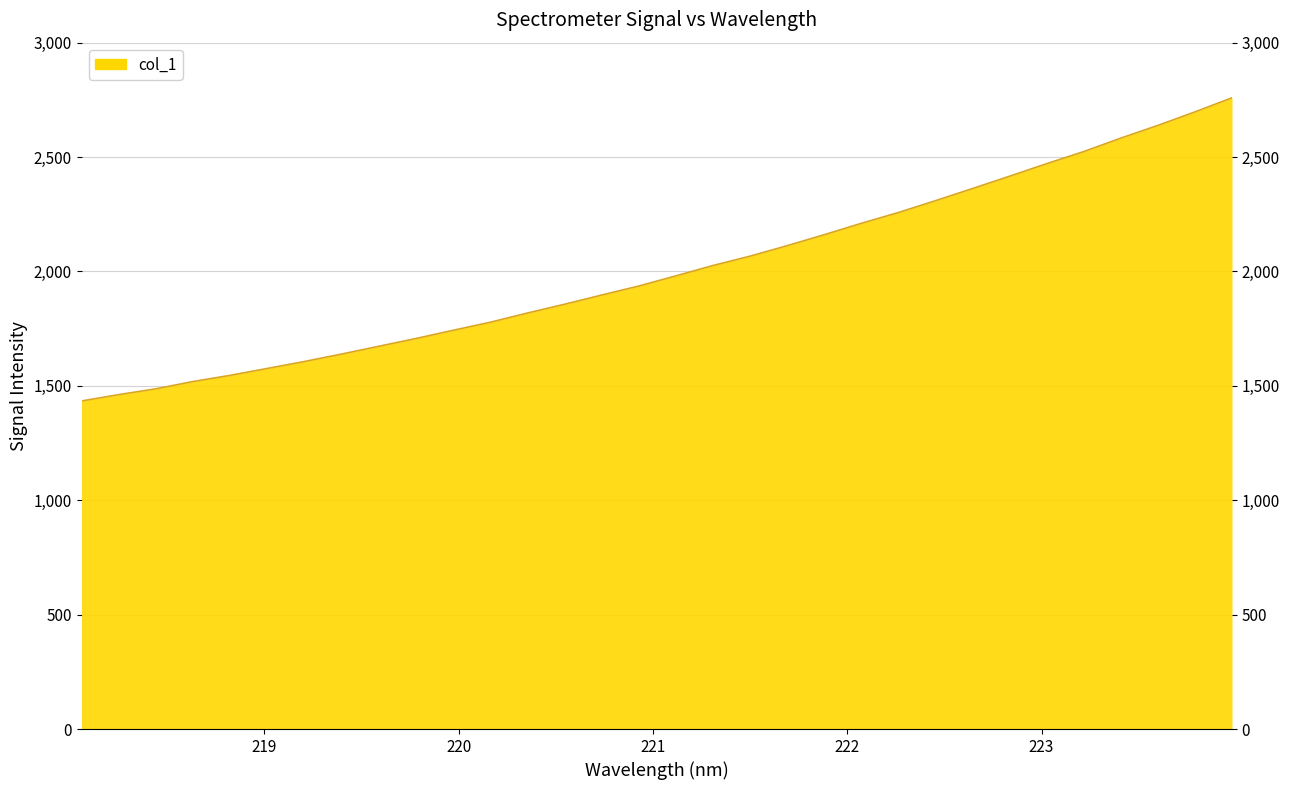

Does the chart have visible grid lines?

Yes